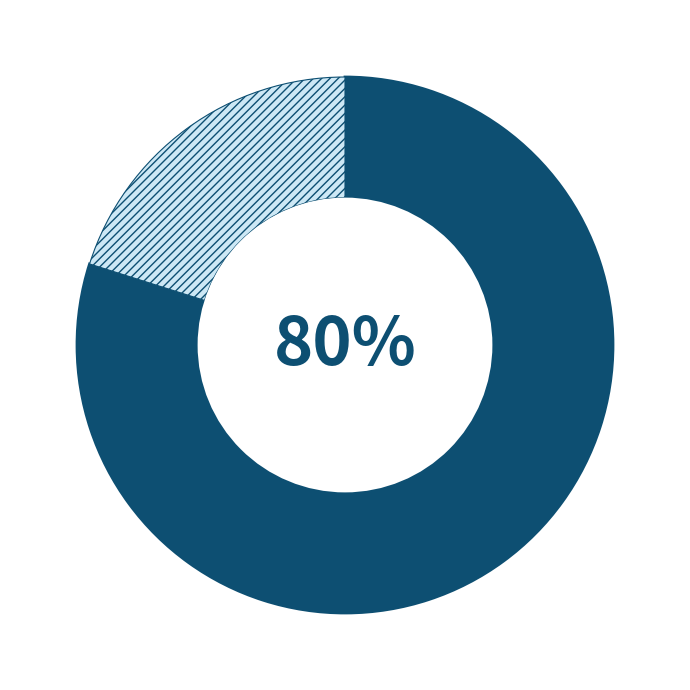

Does any single category account for the majority?

Yes